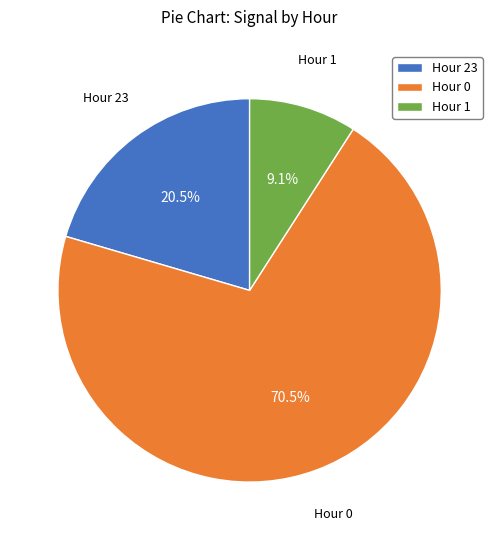

To the nearest percent, what is the difference between the Hour 23 and Hour 0 slice percentages?

50%